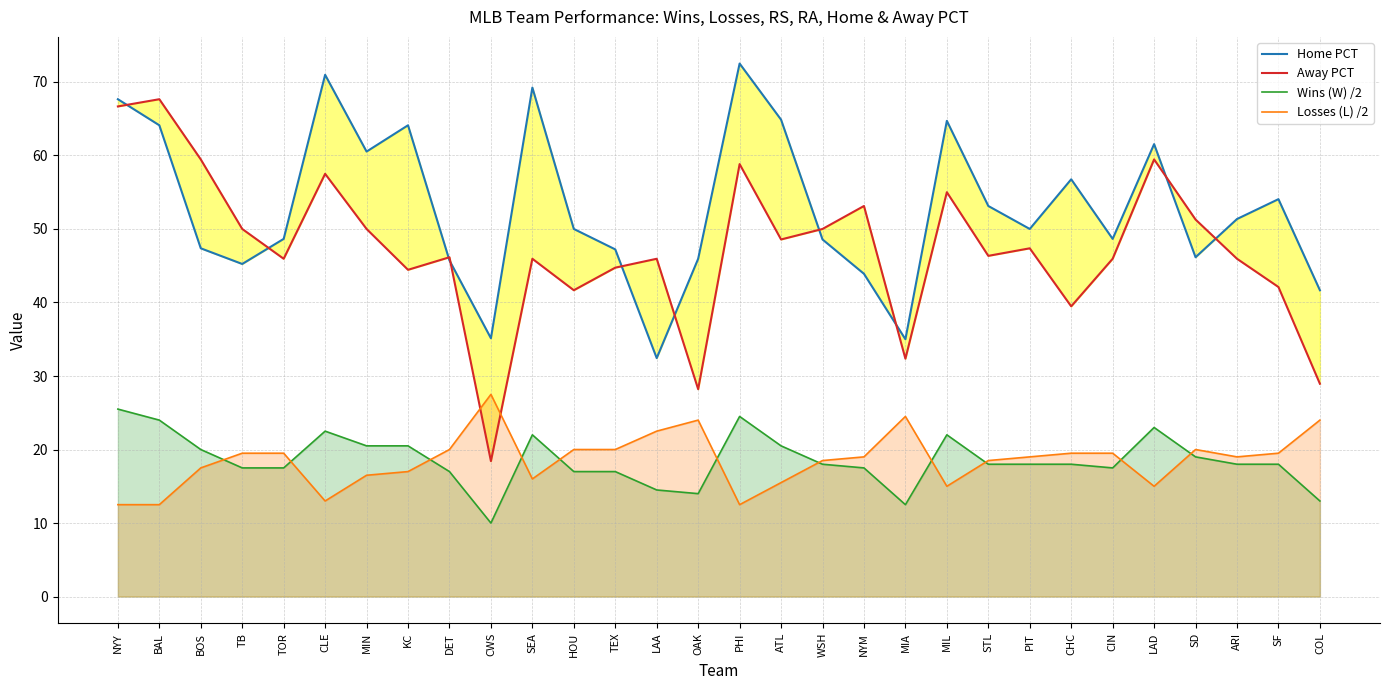

What is the sum of all Away PCT values?

1417.5